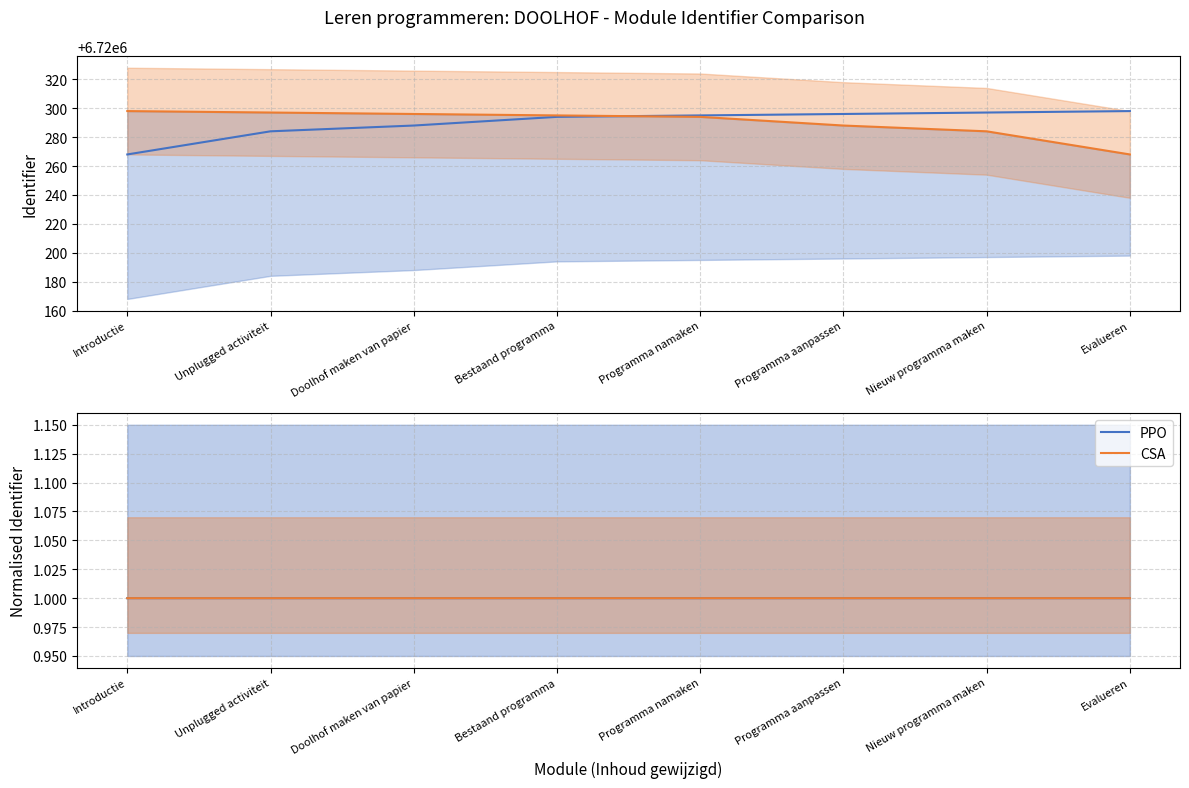

Which label corresponds to the smallest value in the chart?

Introductie